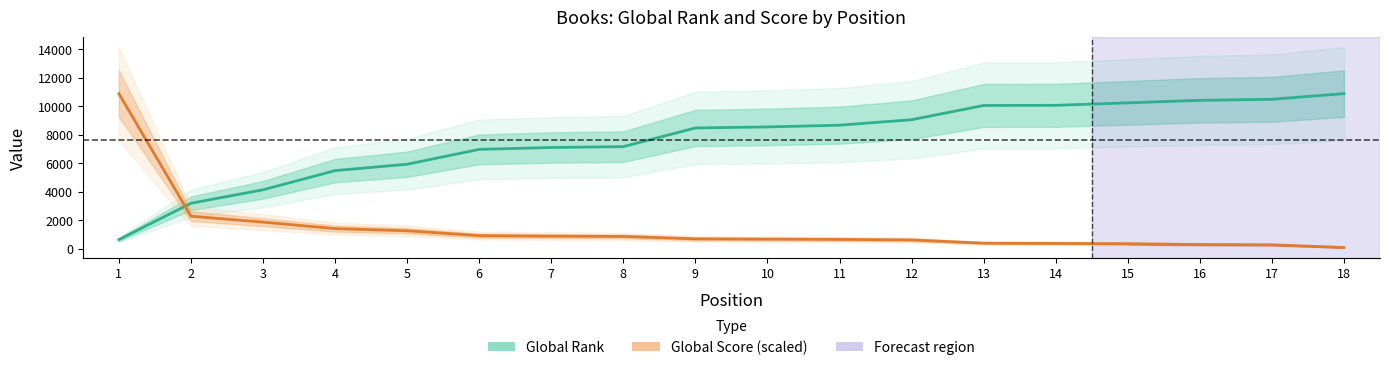

What is the difference between the second highest and second lowest values in the Global Score (scaled) series?

2008.3